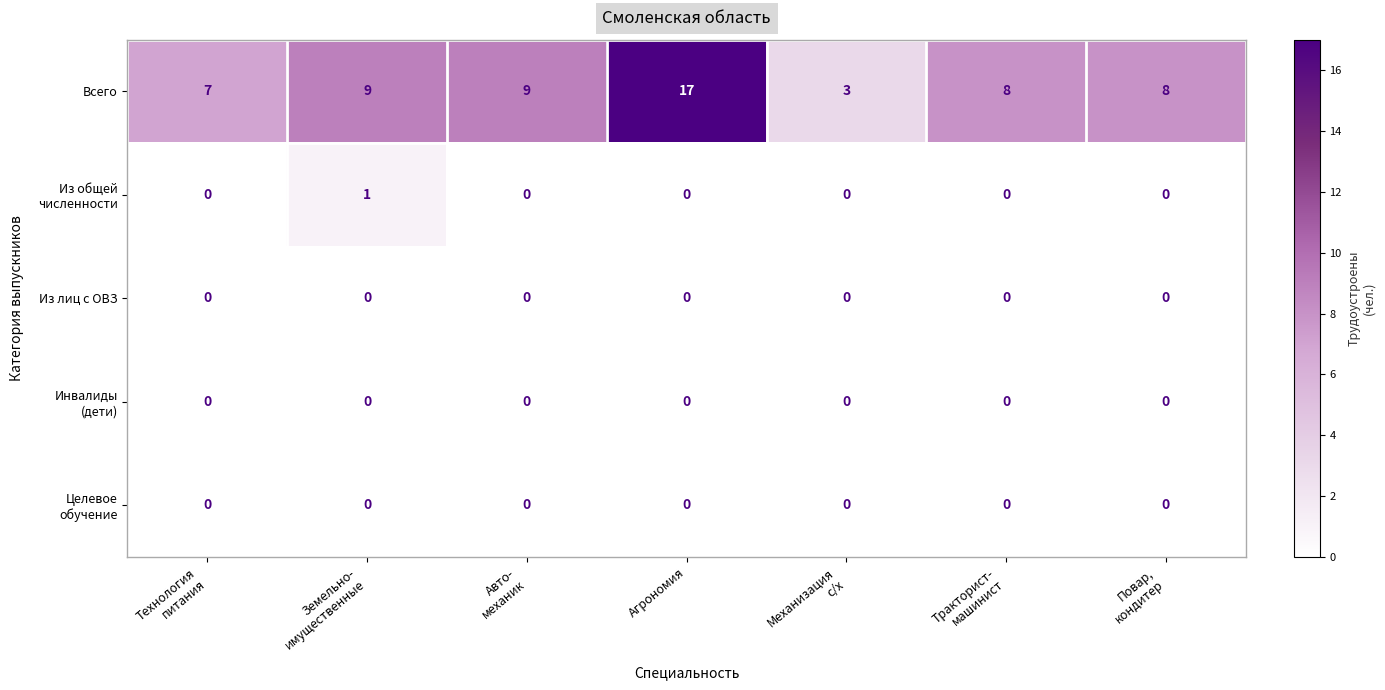

How many categories are shown in the chart?

7